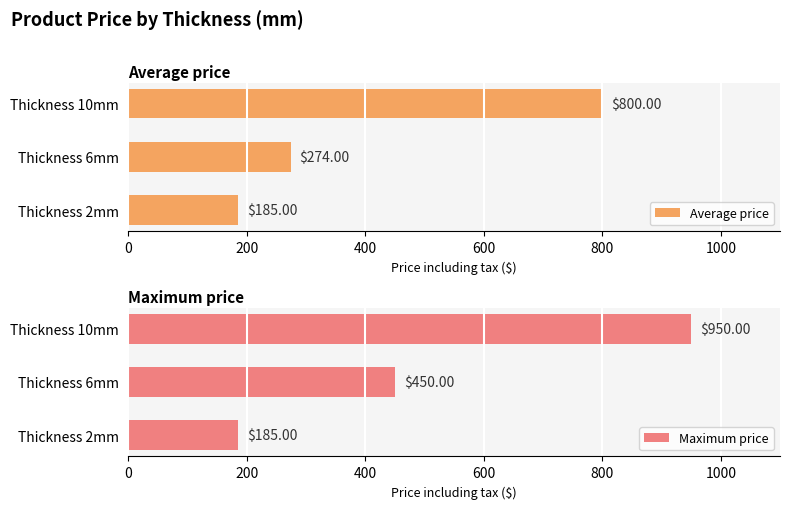

Rank the categories by Average price value from highest to lowest.

Thickness 10mm, Thickness 6mm, Thickness 2mm